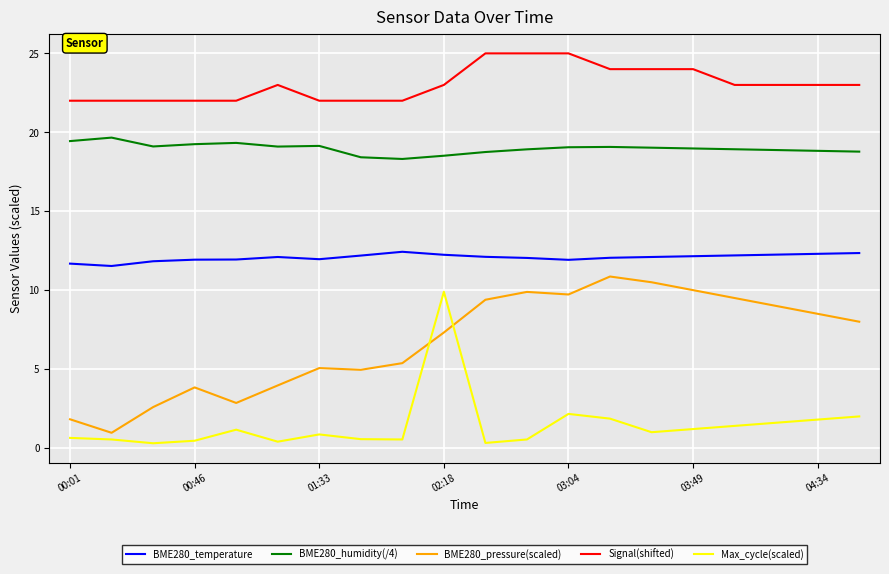

What is the difference between the maximum and minimum values in the BME280_humidity(/4) series?

1.4